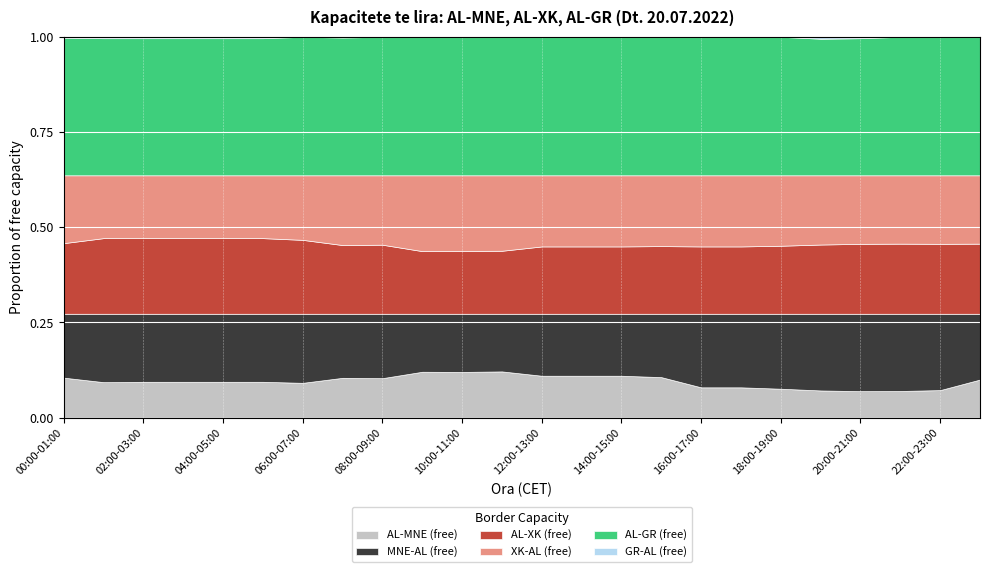

True or false: GR-AL (free) has more than 2 interior local peaks.

False